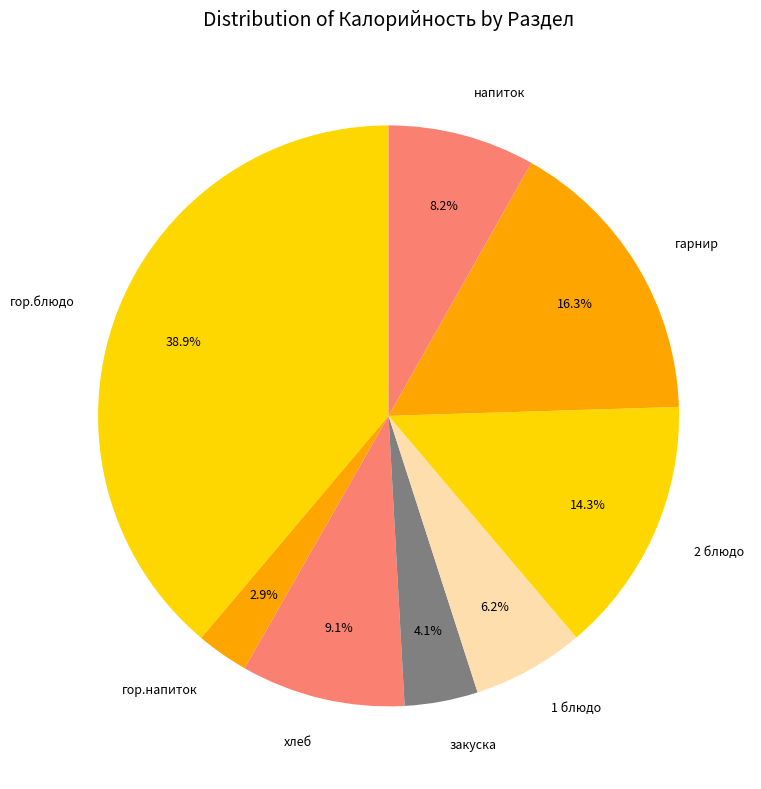

Count the number of slices in the pie.

8